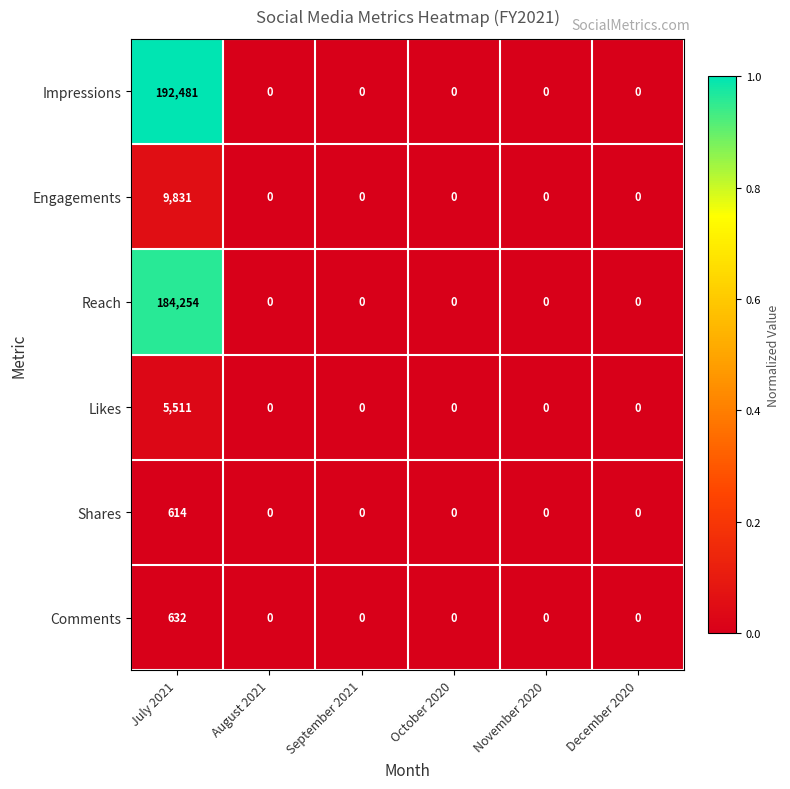

Is it true that Likes equals 0 at September 2021?

True